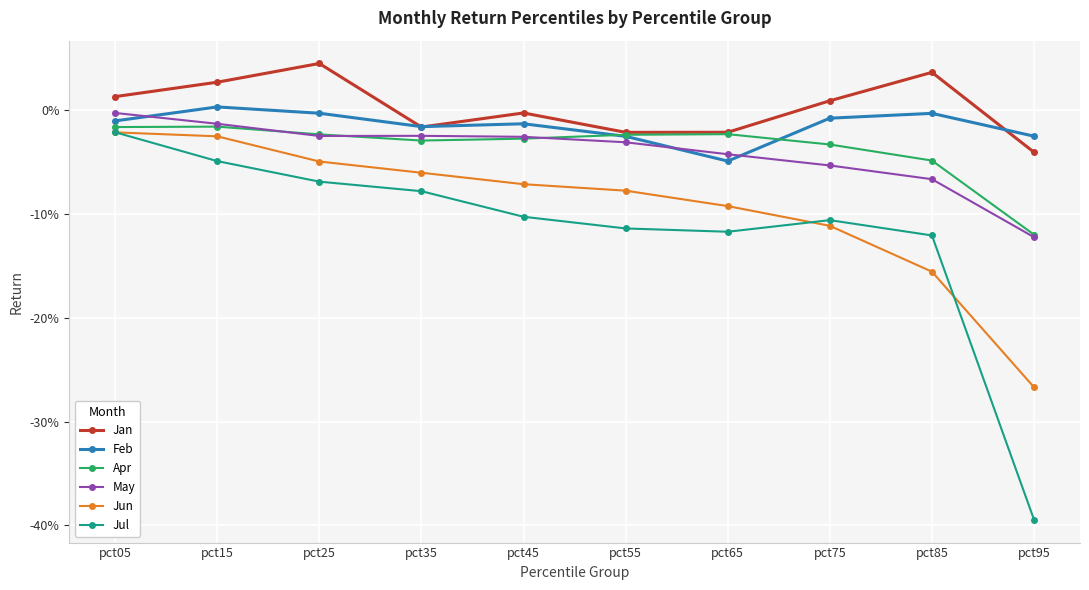

What are all the series names shown in the legend?

Jan, Feb, Apr, May, Jun, Jul